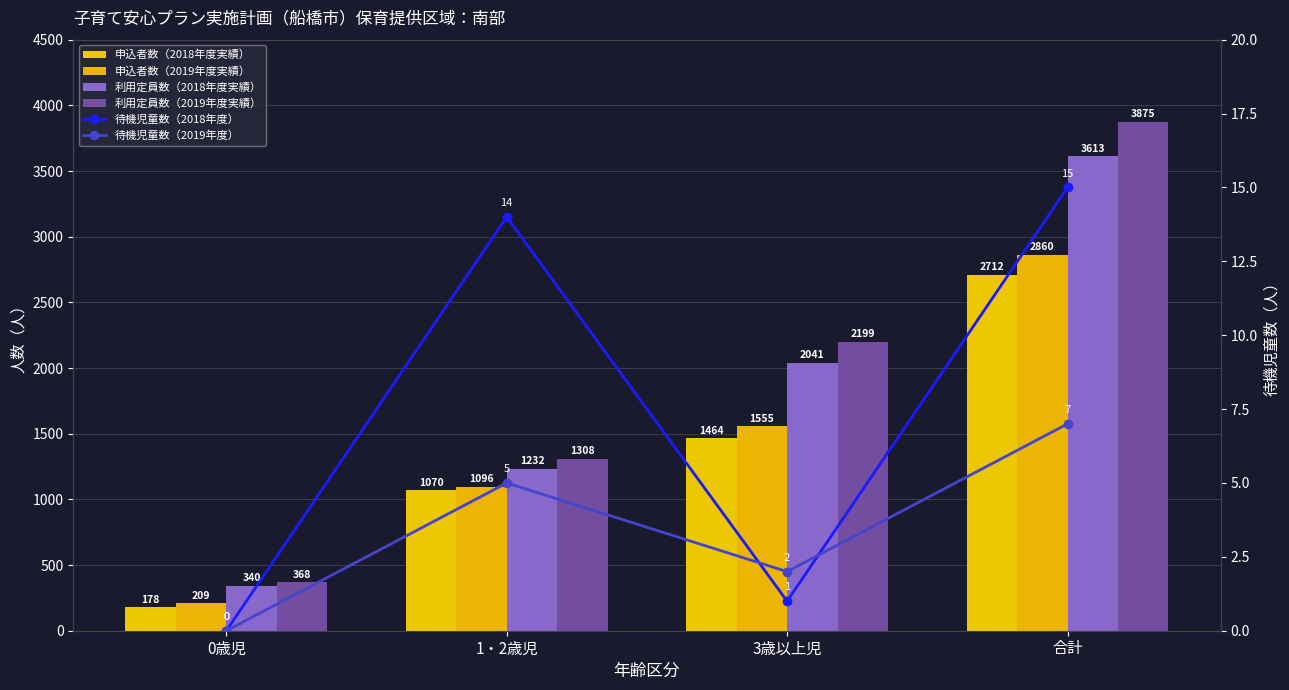

What is the difference between the maximum and minimum values in the 利用定員数（2018年度実績） series?

3273